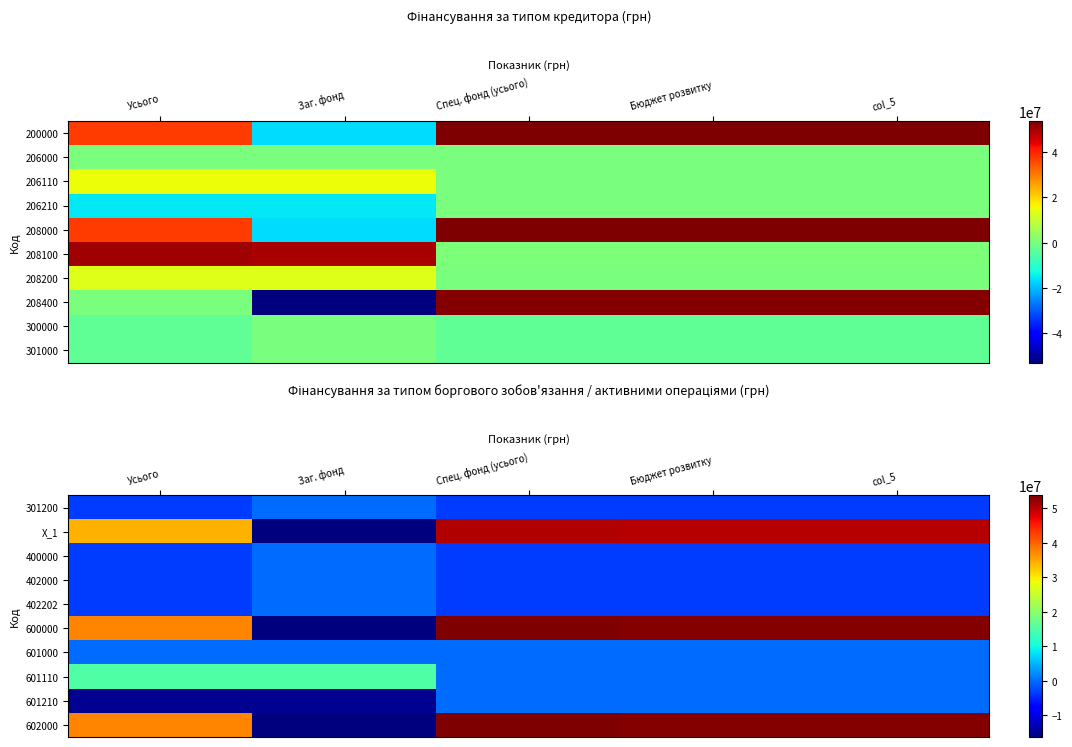

At which label is 301200 closest to -1623416?

Заг. фонд